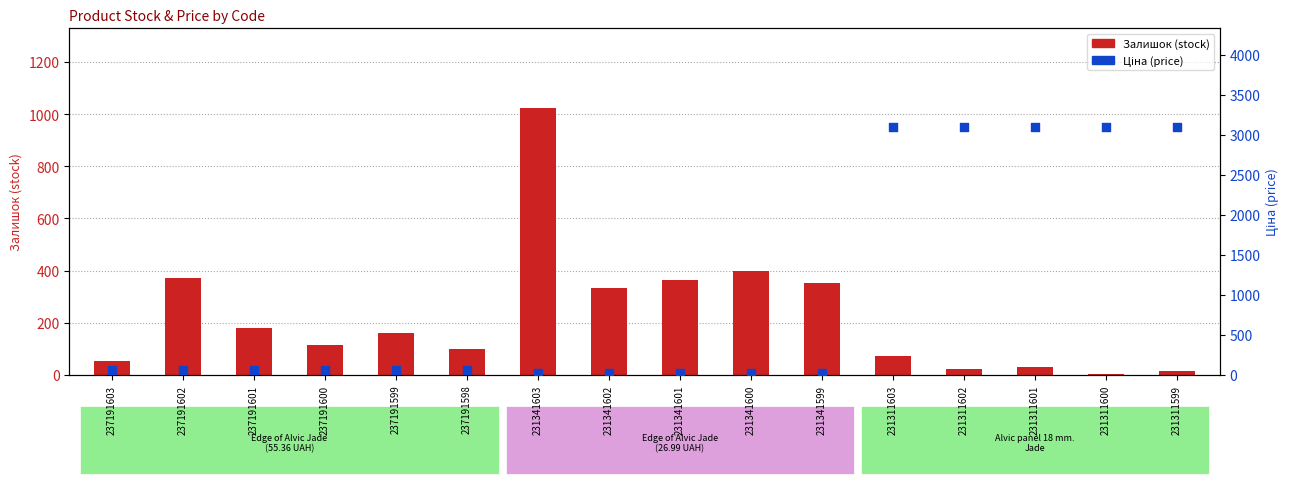

What is the total value across all series at 231341603?

1049.0